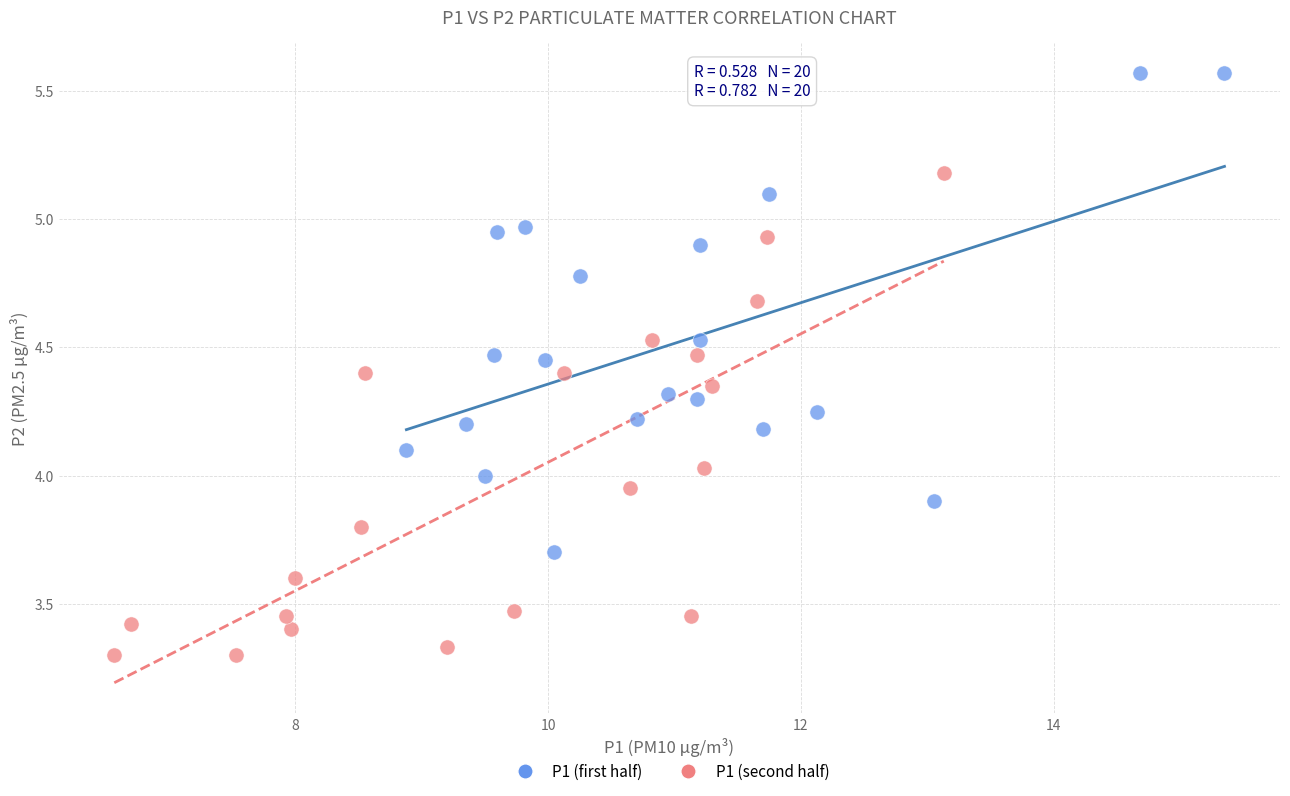

Which series reaches the minimum Y coordinate?

P1 (second half)